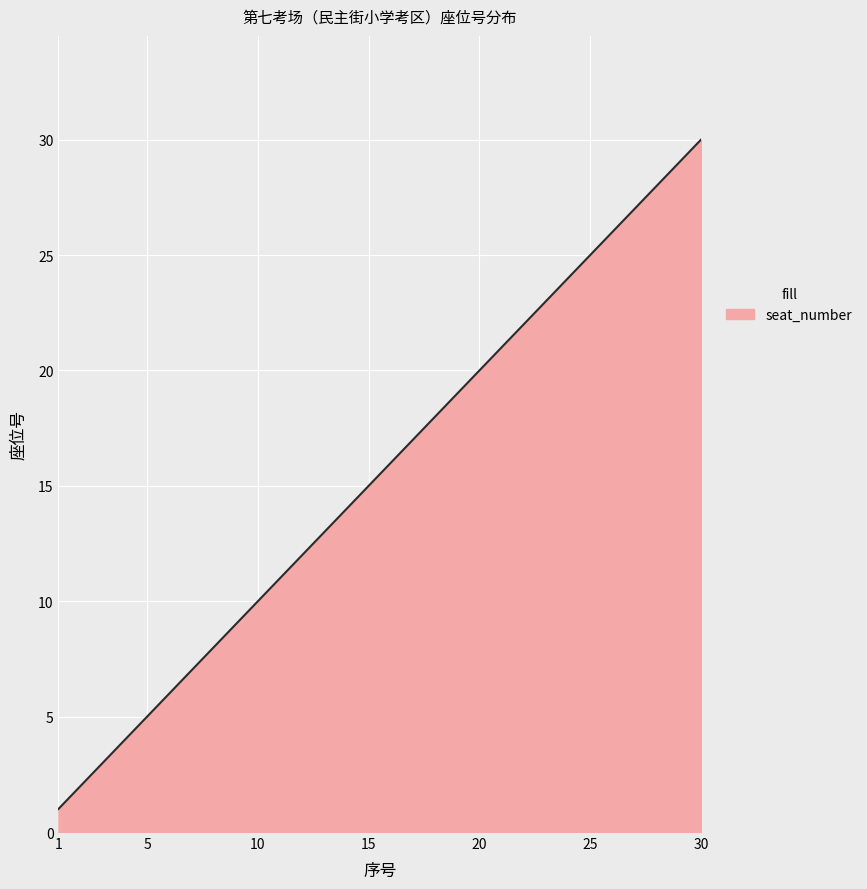

What is the greatest value displayed?

30